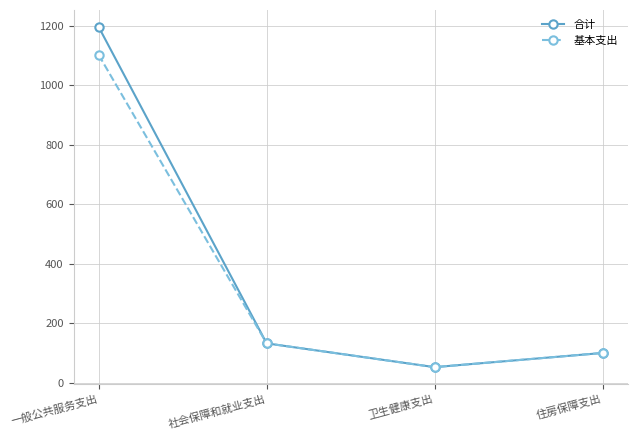

What is the label of the 3rd point from the left?

卫生健康支出